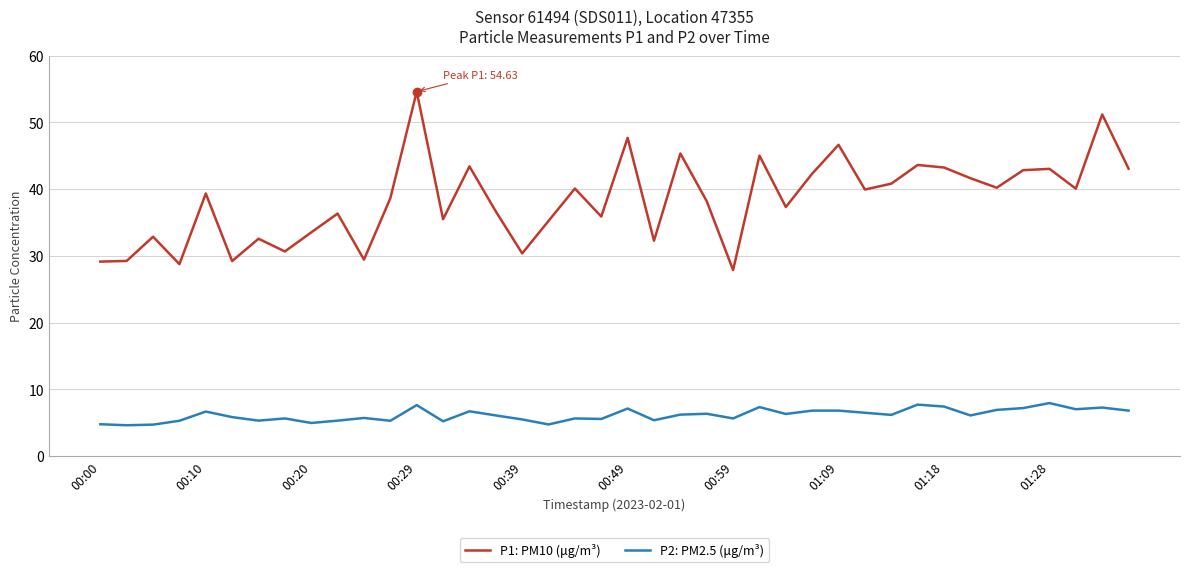

What is the average value of the P1: PM10 (μg/m³) series?

38.4